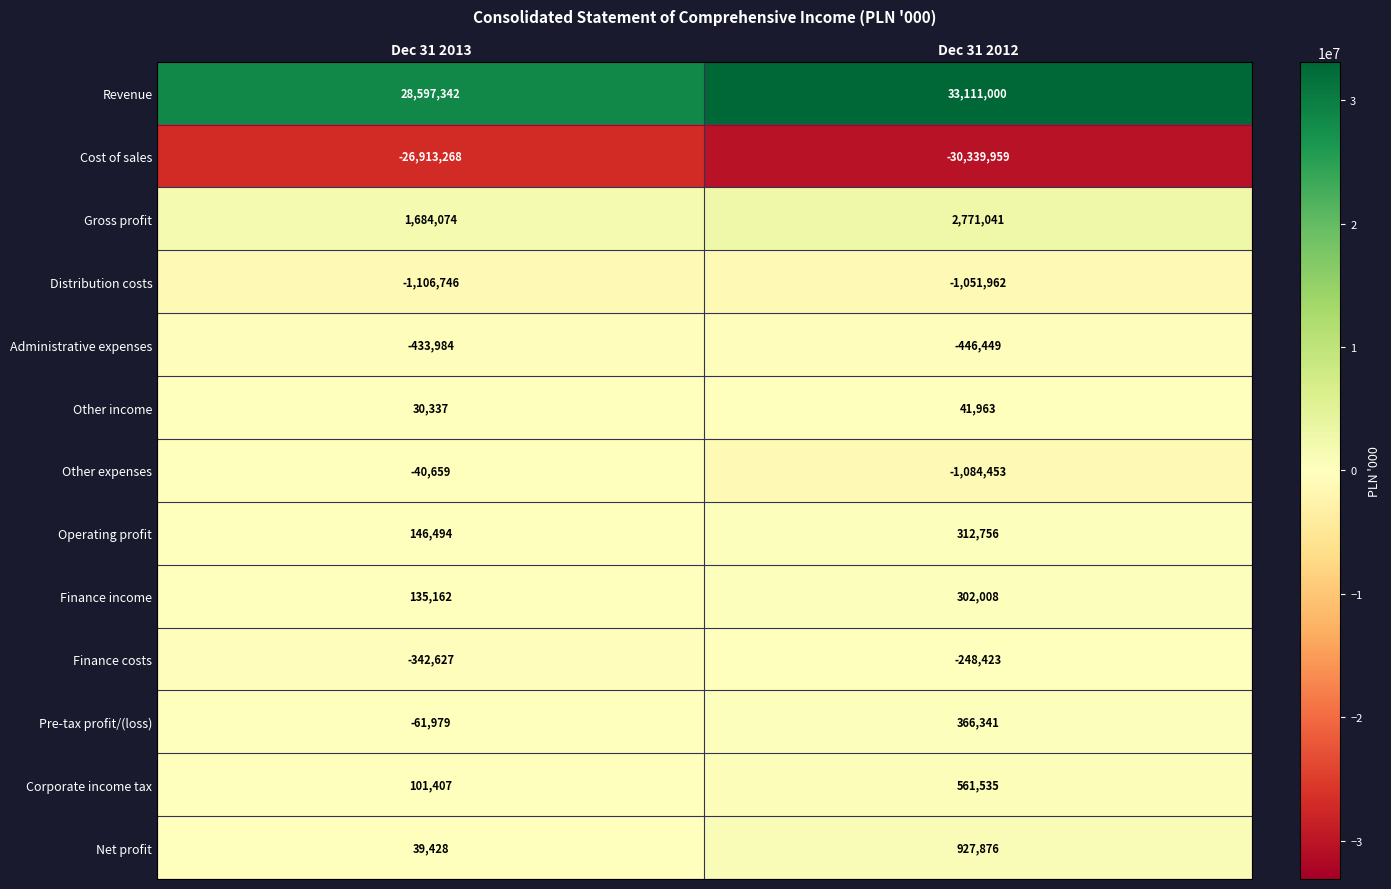

At how many categories does at least one series exceed 22990937?

2